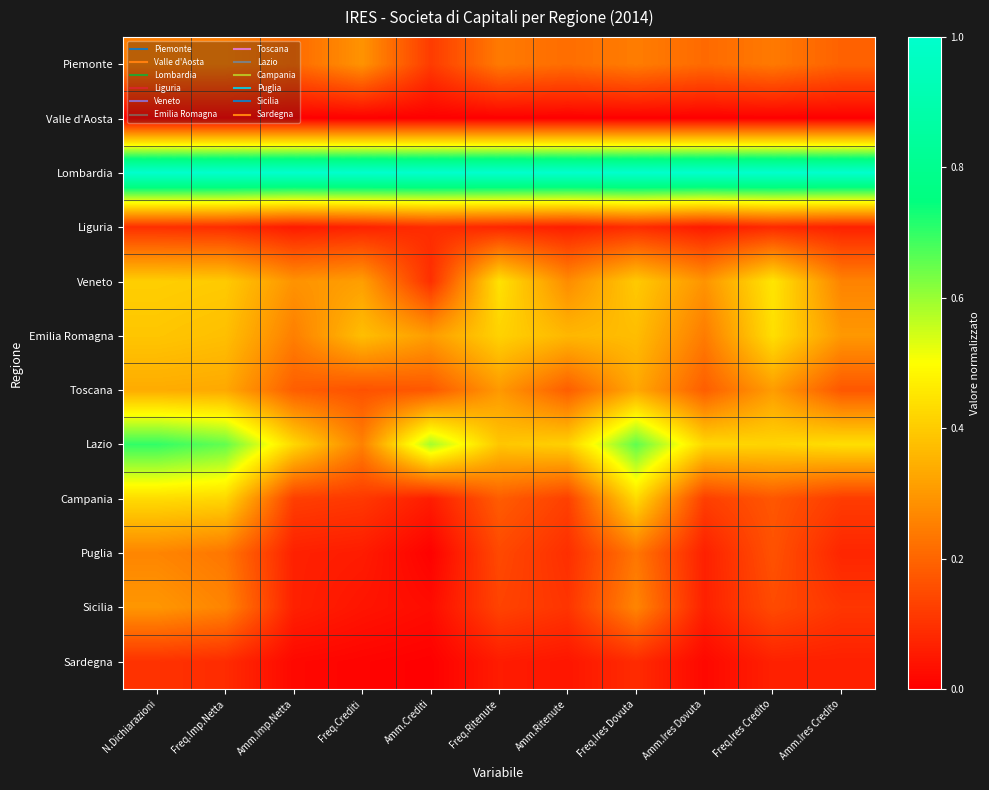

Between Amm.Ires Dovuta and Amm.Ritenute, which is larger?

Amm.Ritenute